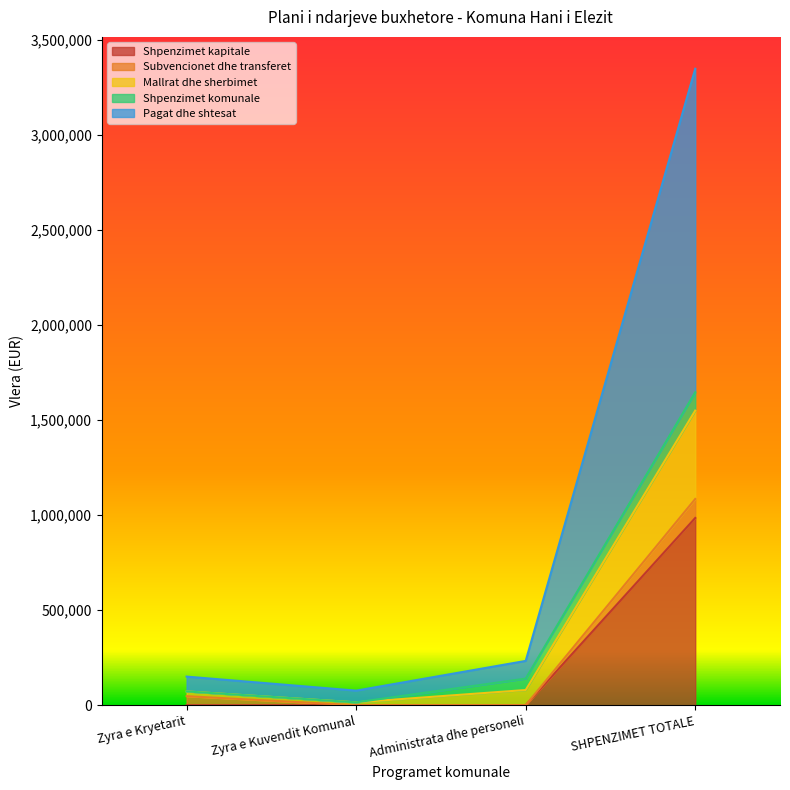

True or false: Mallrat dhe sherbimet and Pagat dhe shtesat intersect in this chart.

False